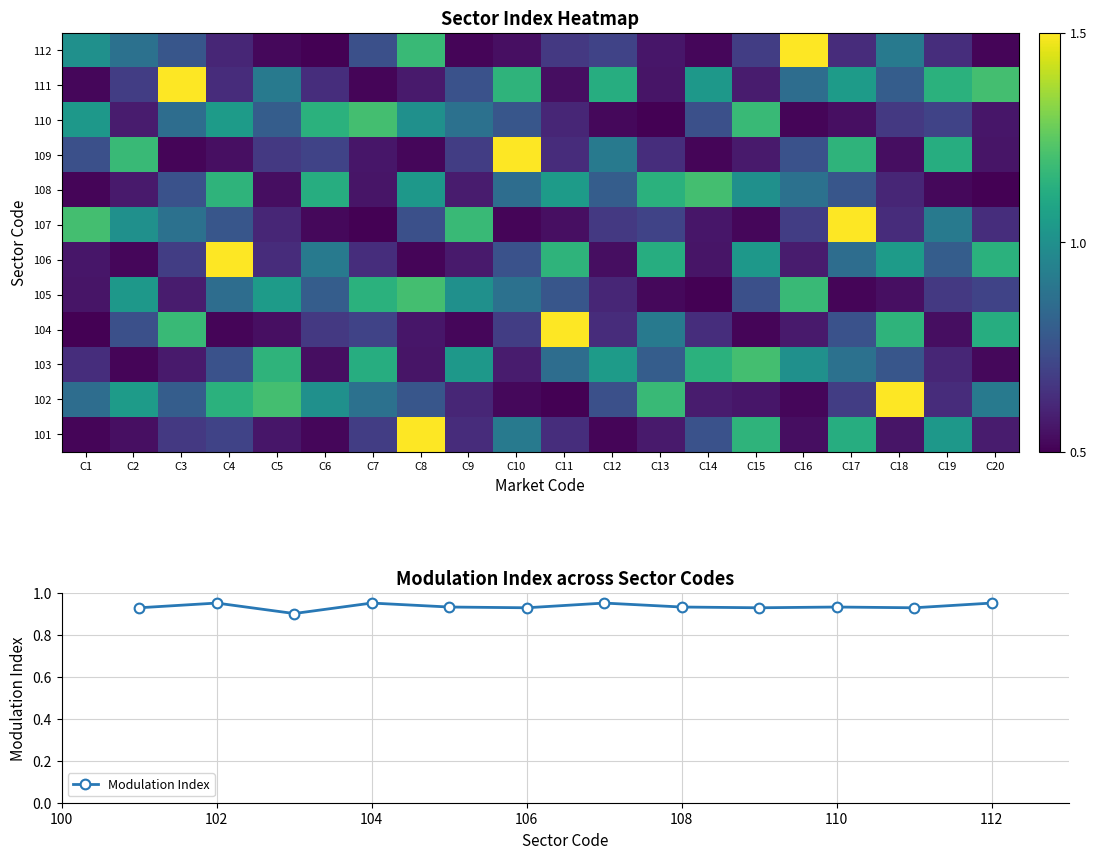

Rank the series by their maximum value, from highest to lowest.

101, 102, 104, 106, 107, 109, 111, 112, 103, 105, 108, 110